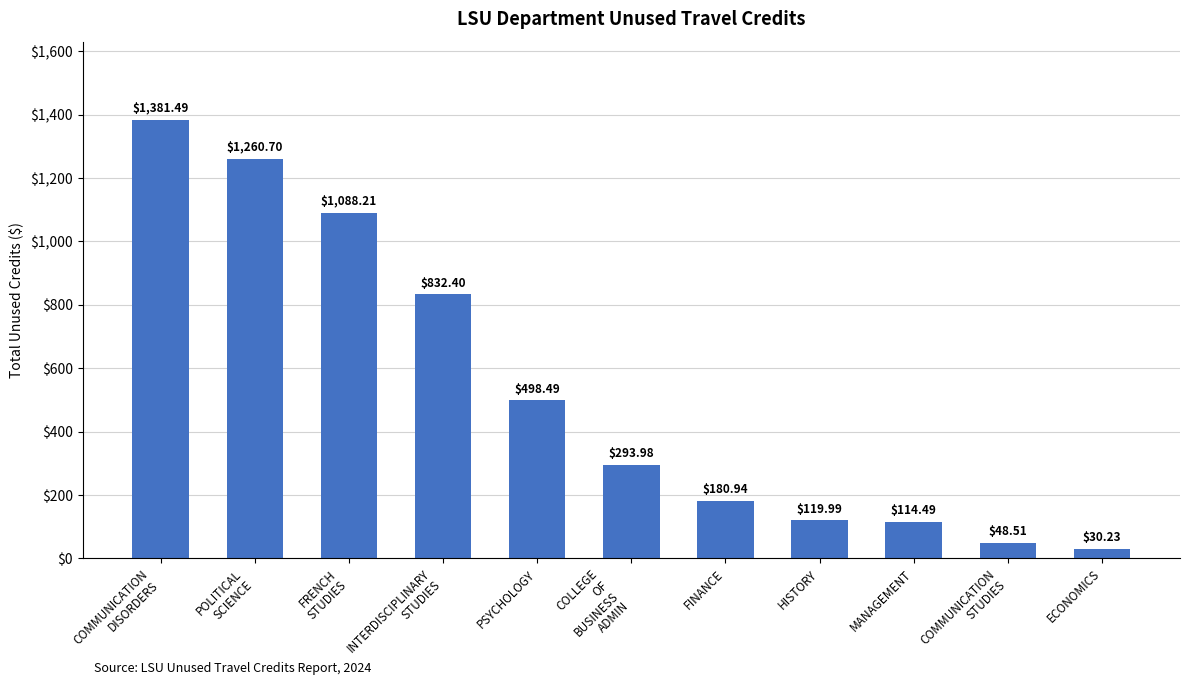

What is the ratio of the value at INTERDISCIPLINARY
STUDIES to the value at COMMUNICATION
STUDIES?

17.2